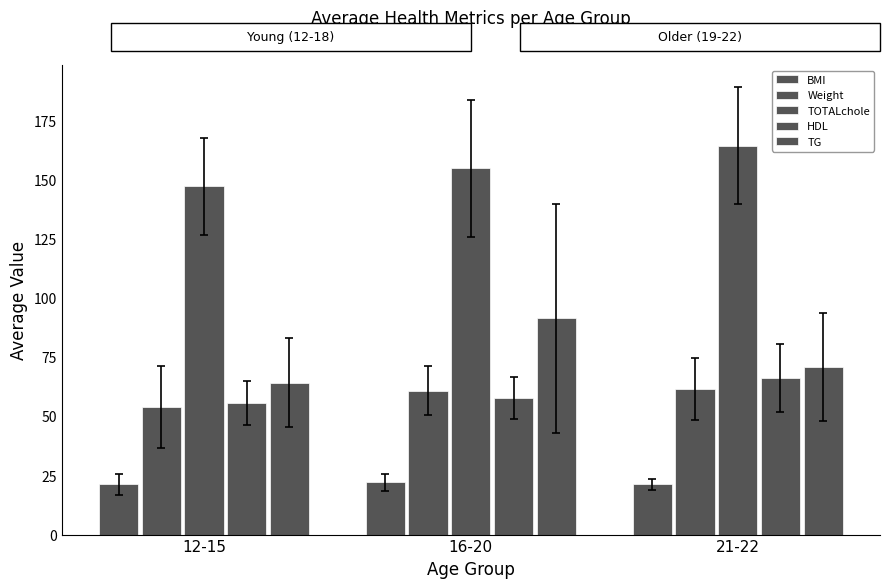

What is the value of the TG bar at the 1st from the left?

64.2